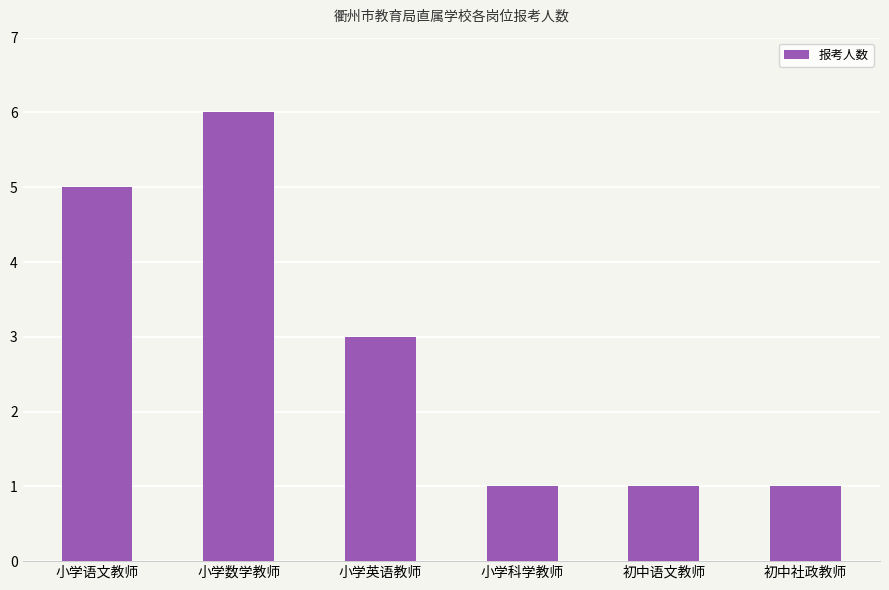

At which category does the chart reach its peak across all series?

小学数学教师